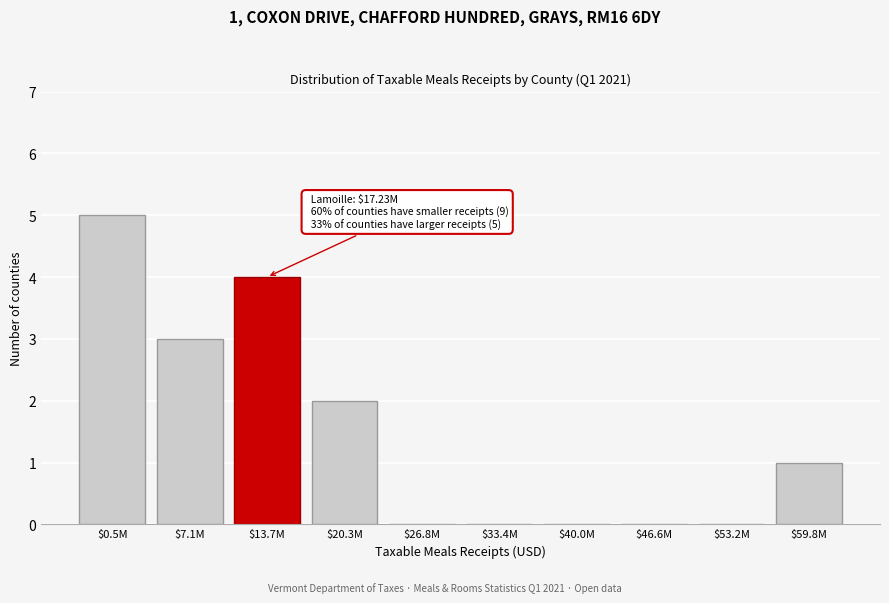

Which category has the highest value across all series?

$0.5M